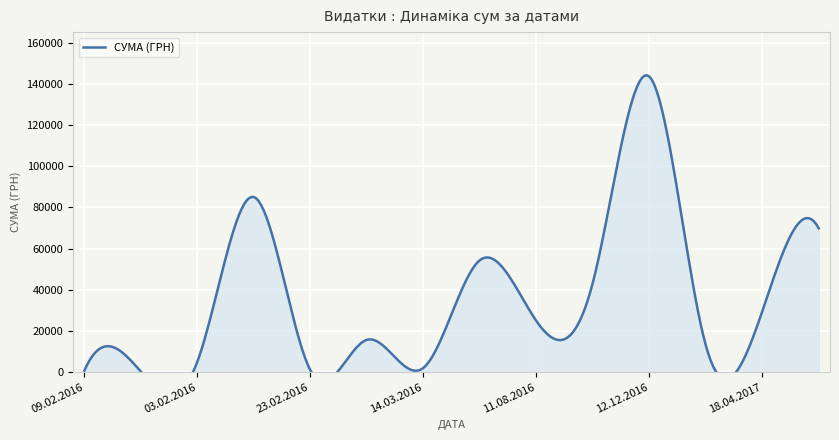

The value at 14.03.2016 is 593.6. True or false?

False